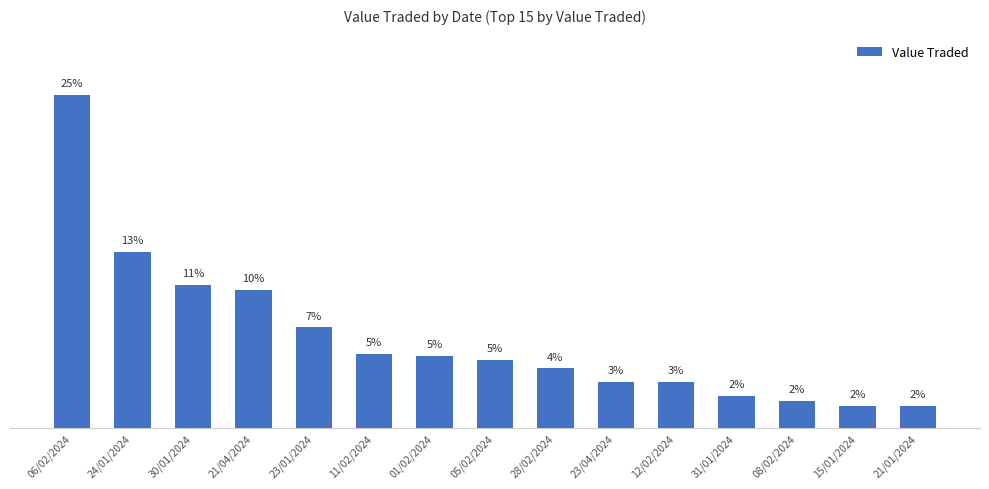

Rank the categories by value from lowest to highest.

21/01/2024, 15/01/2024, 08/02/2024, 31/01/2024, 12/02/2024, 23/04/2024, 28/02/2024, 05/02/2024, 01/02/2024, 11/02/2024, 23/01/2024, 21/04/2024, 30/01/2024, 24/01/2024, 06/02/2024